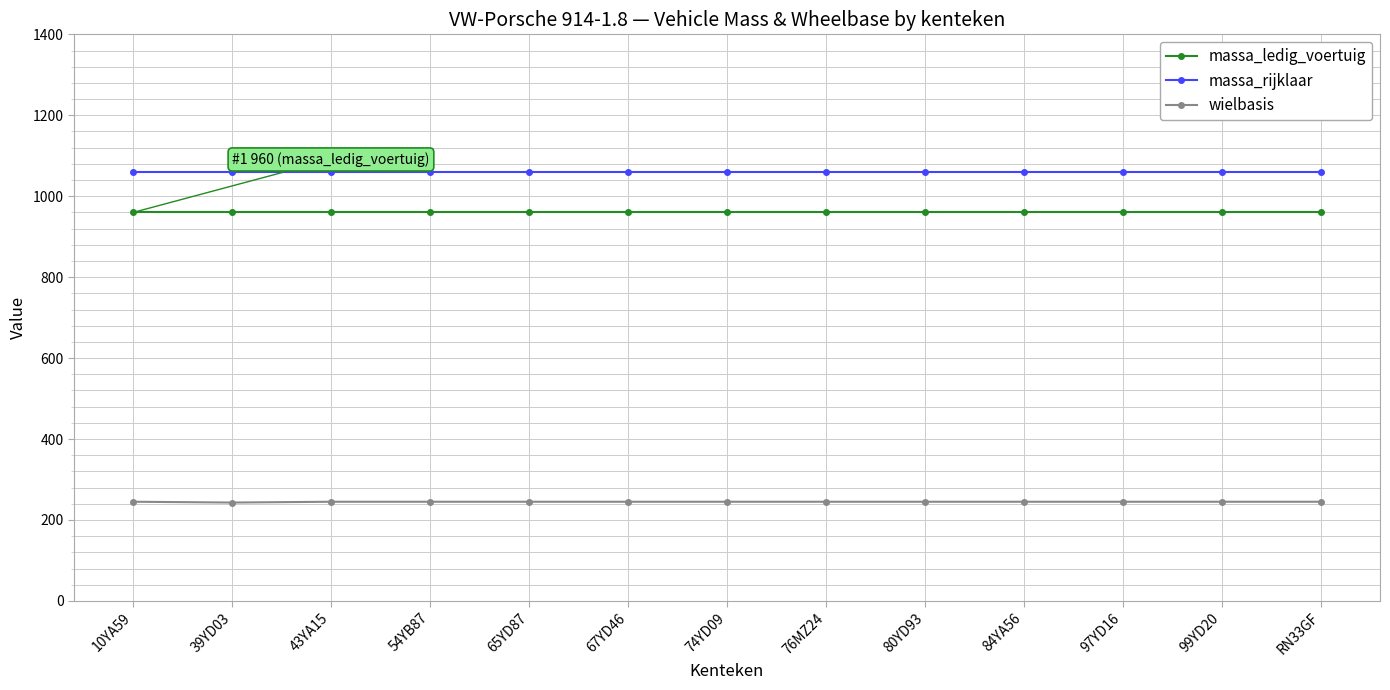

The wielbasis series shows 62 at 65YD87. True or false?

False